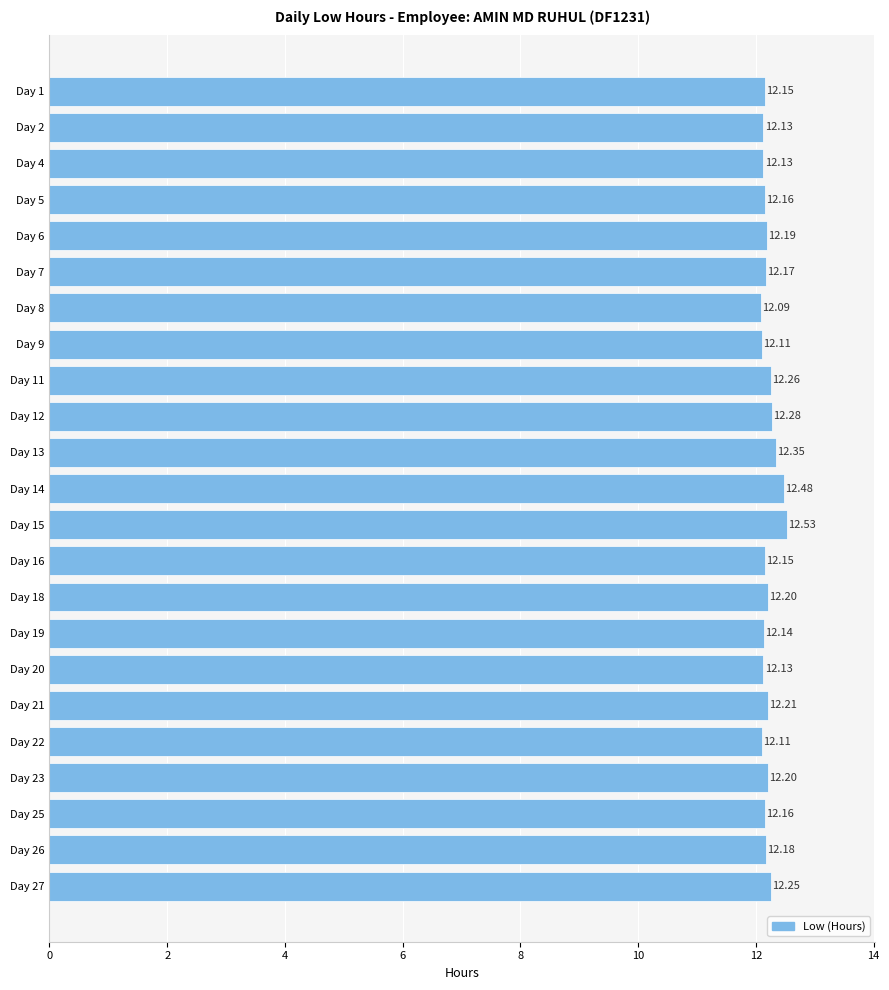

At which label is the value closest to 12?

Day 8